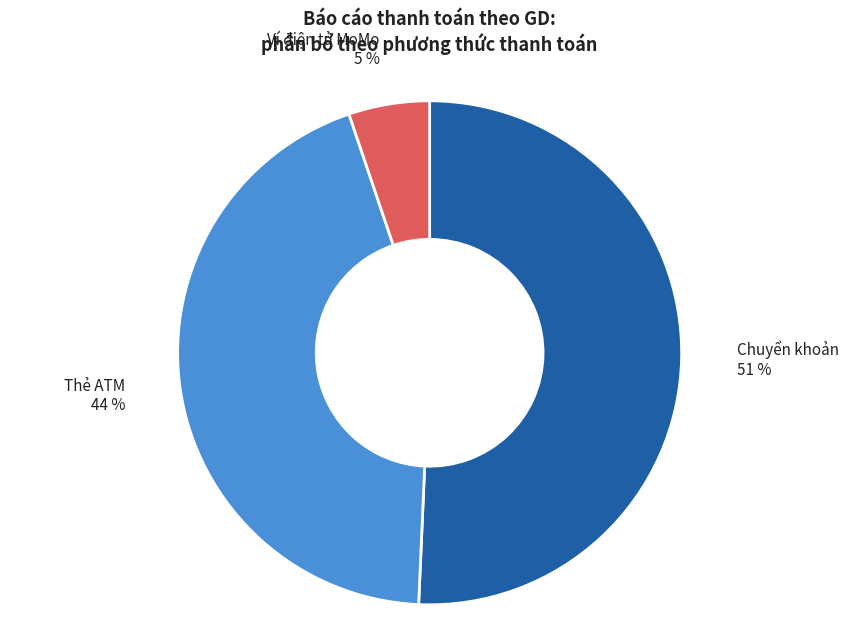

What is the smallest slice in the pie chart?

Ví điện tử MoMo